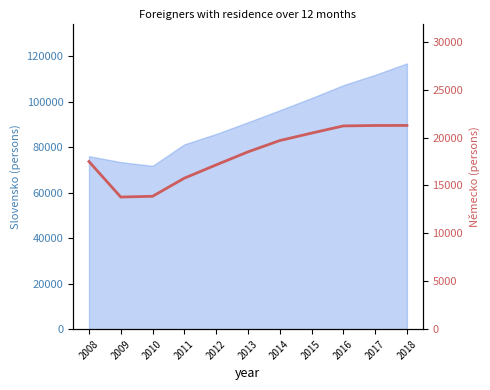

List the labels in order of value, largest first.

2018, 2017, 2016, 2015, 2014, 2013, 2008, 2012, 2011, 2010, 2009